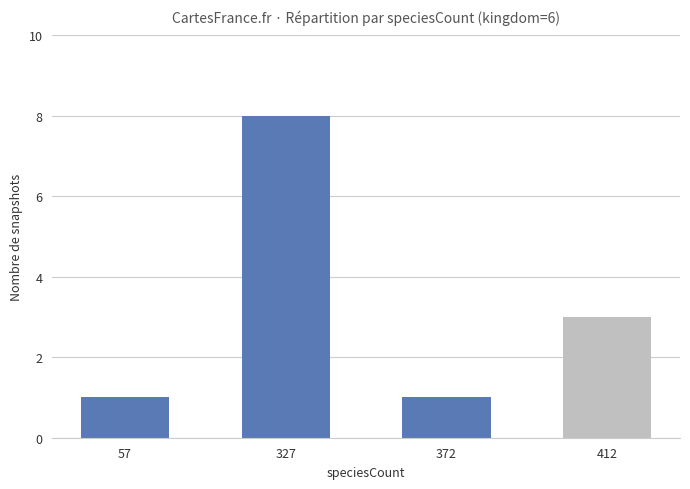

Where is the data nearest to the value 4?

412